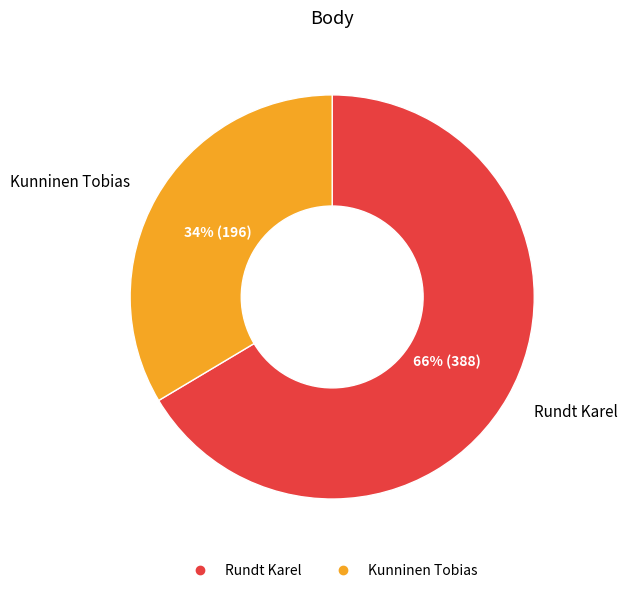

Count the number of slices in the pie.

2